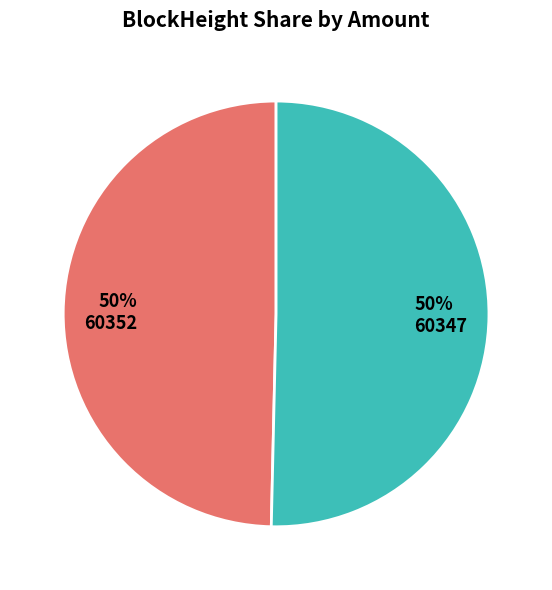

To the nearest percent, what is the combined percentage of 60352 and 60347?

100%